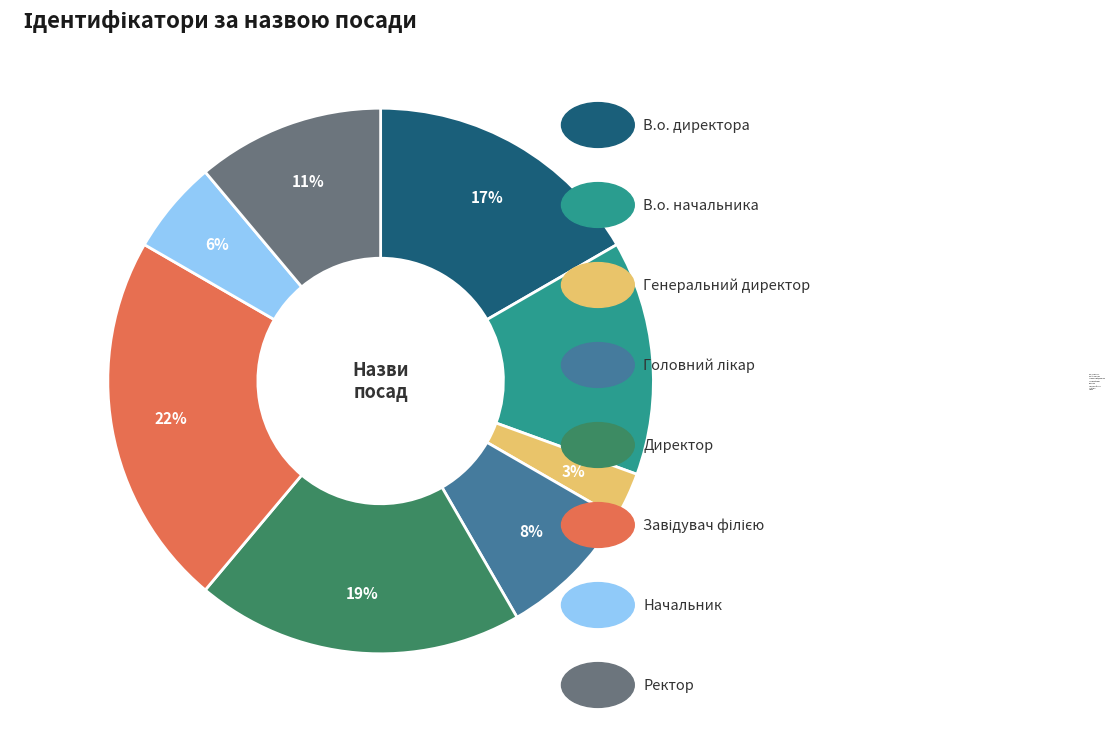

To the nearest percent, what portion does Директор represent?

19%